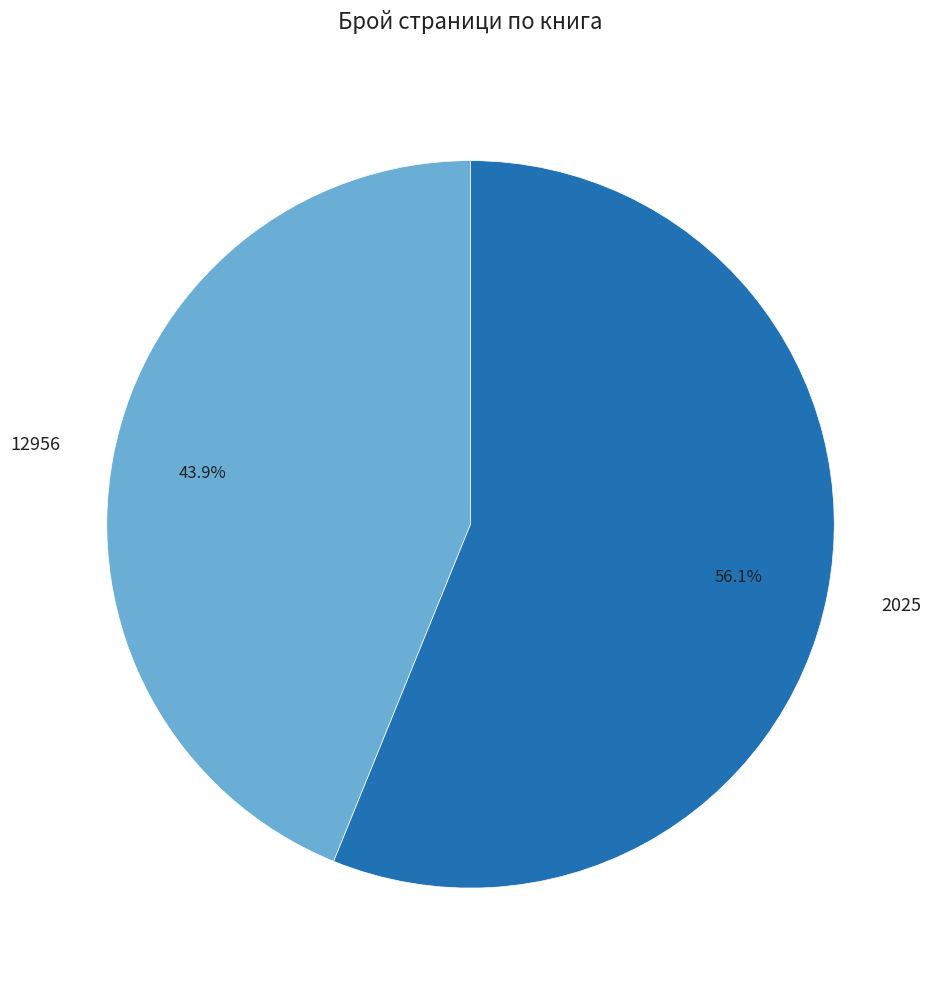

To the nearest percent, what is the combined percentage of 12956 and 2025?

100%